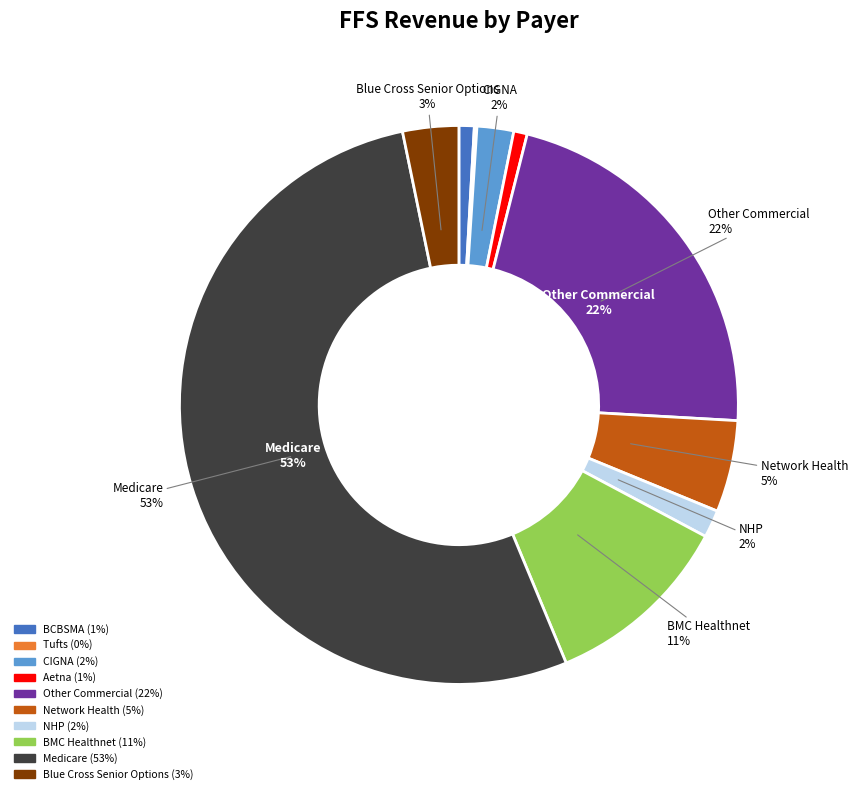

Is there any slice that represents more than half of the pie?

Yes